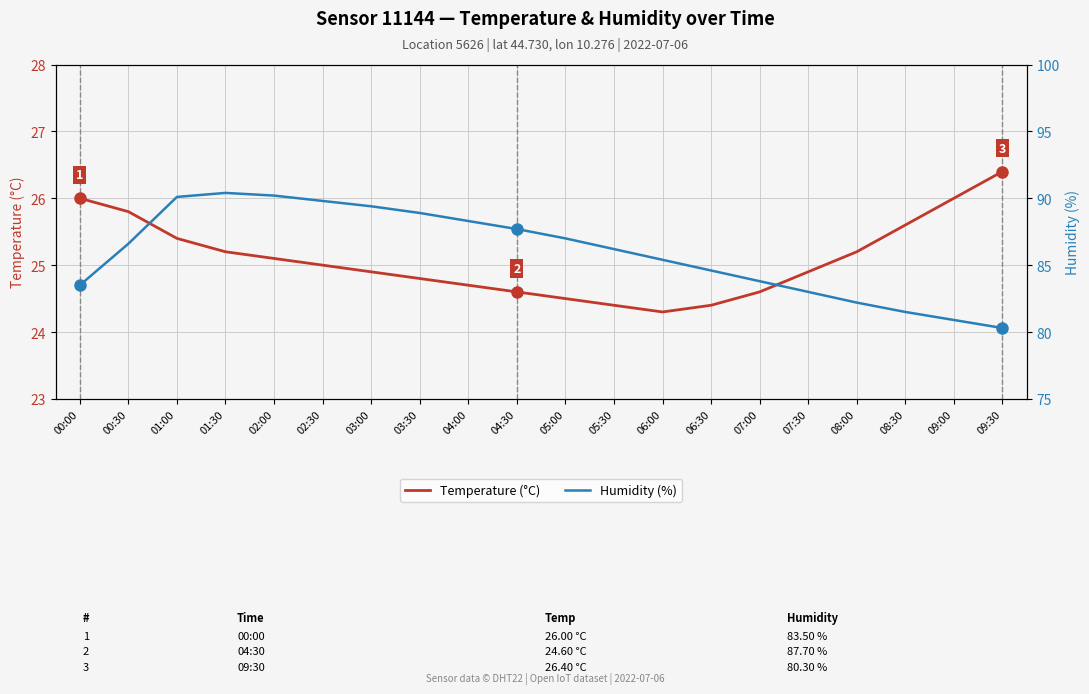

What is the greatest value displayed?

90.4